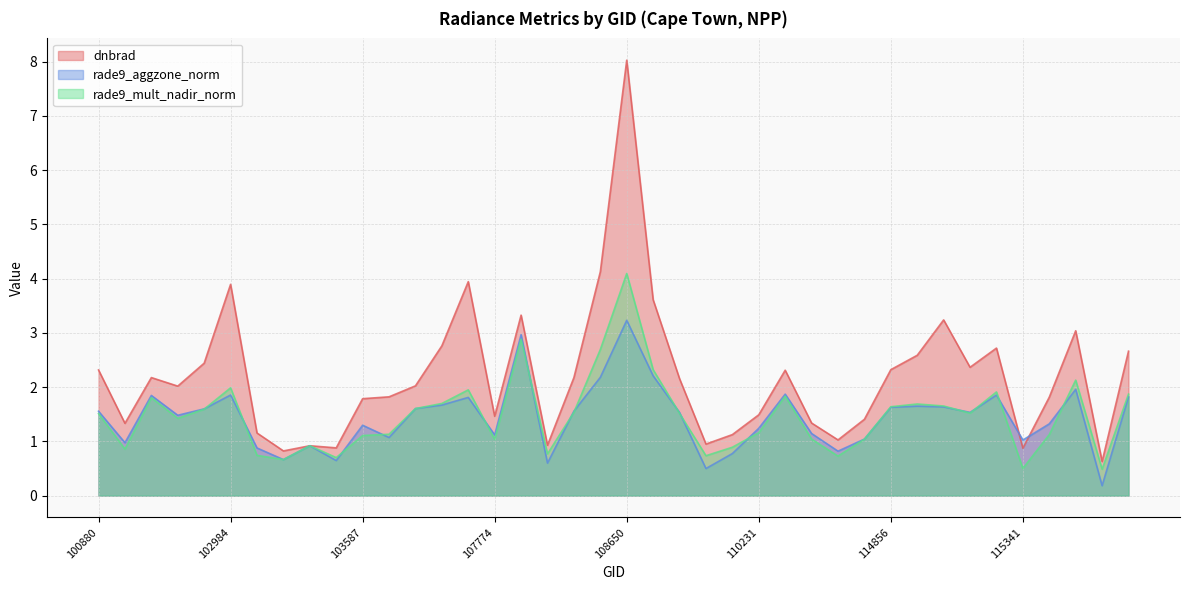

How many data points in rade9_mult_nadir_norm are above 1?

29